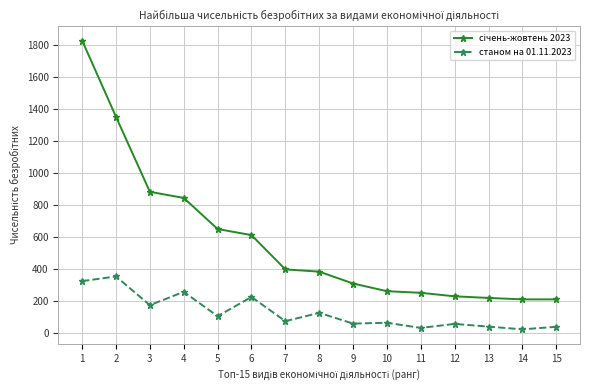

At which label is станом на 01.11.2023 closest to 188?

3